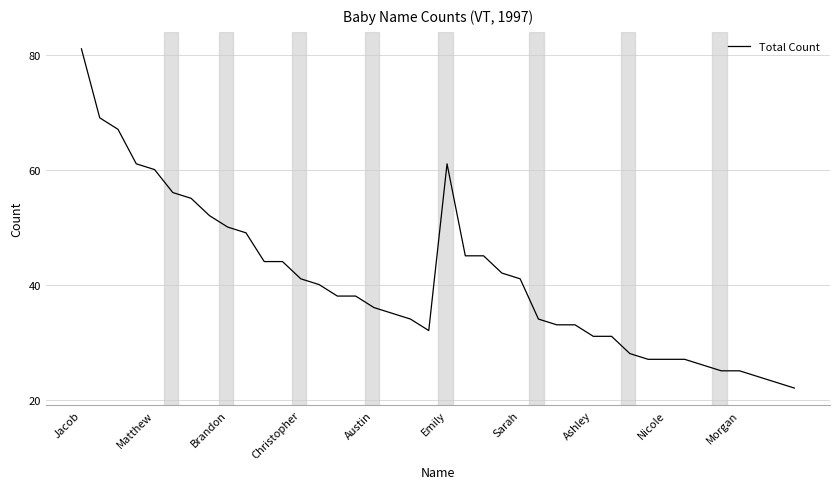

What is the greatest value displayed?

81